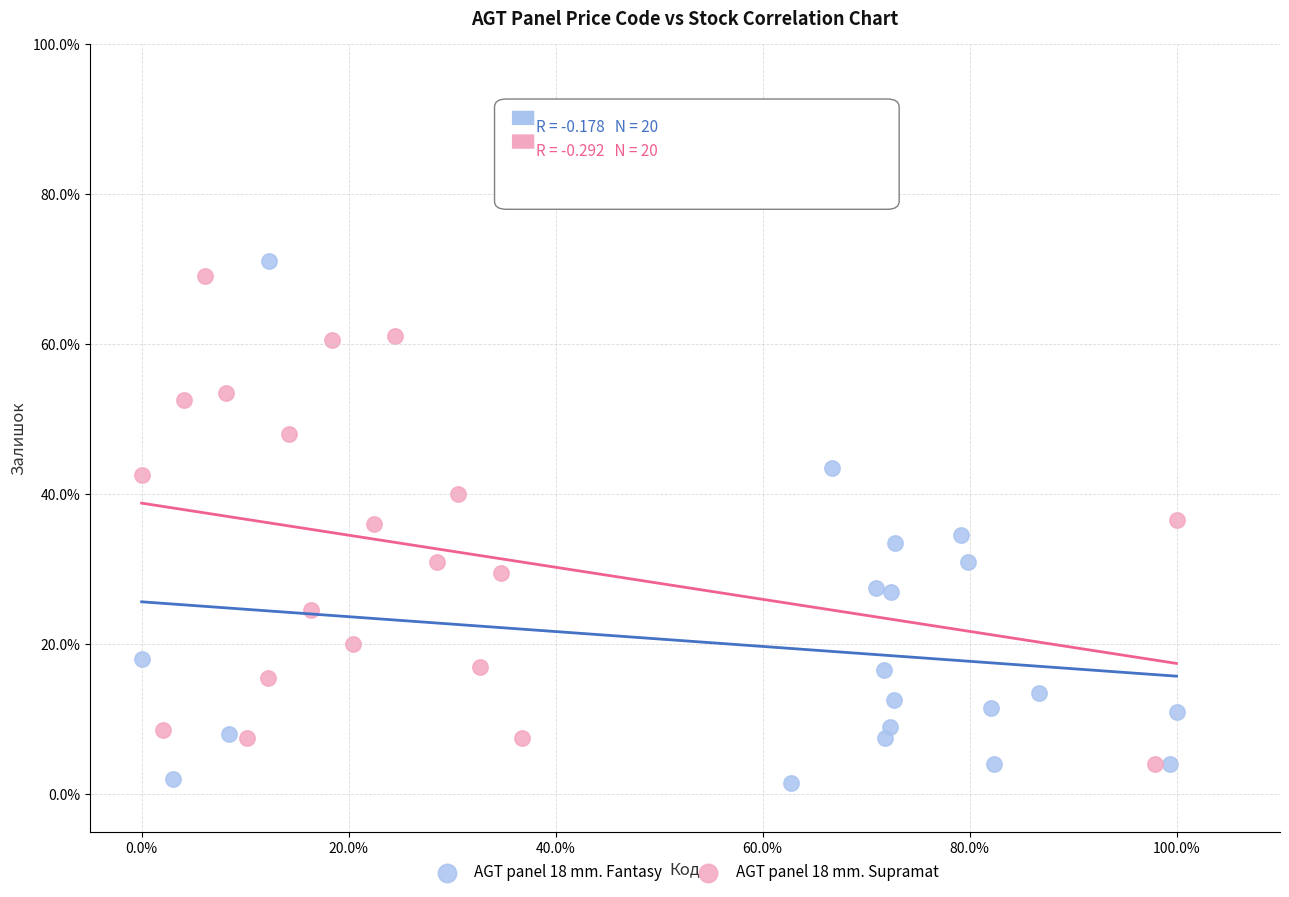

Which series reaches the minimum Y coordinate?

AGT panel 18 mm. Fantasy